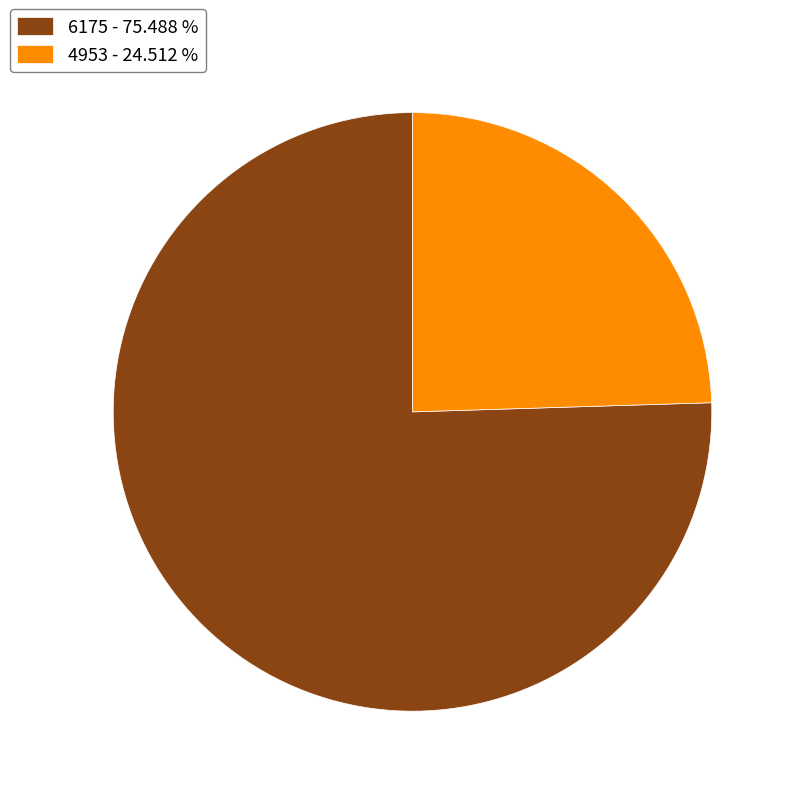

Between 4953 and 6175, which is larger?

6175